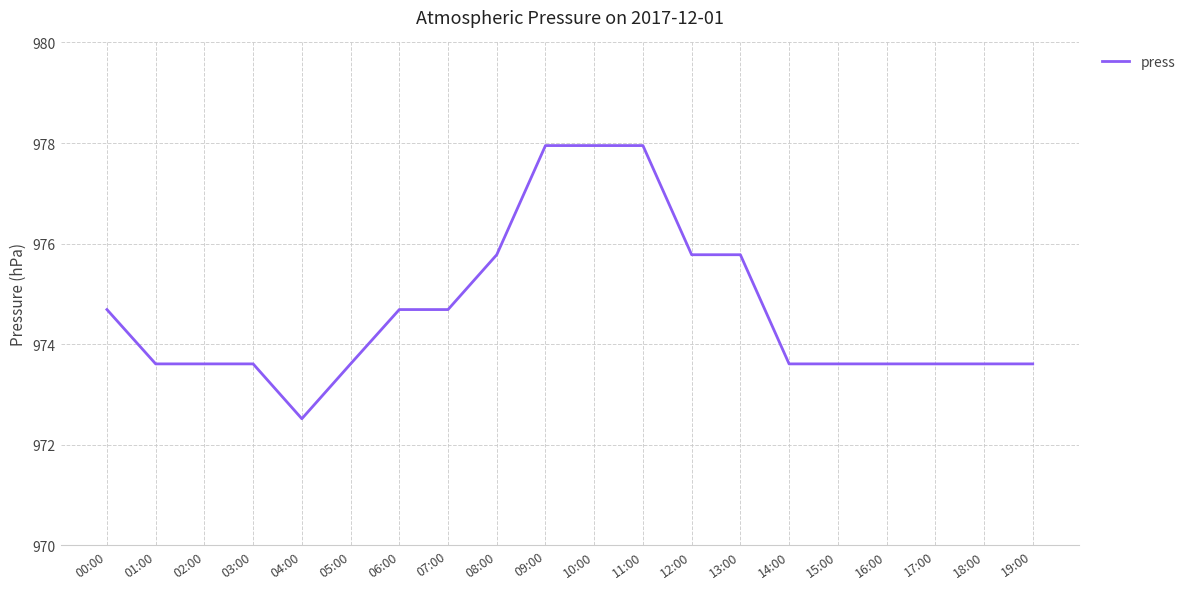

Is it true that the value at 12:00 is 975.8?

True